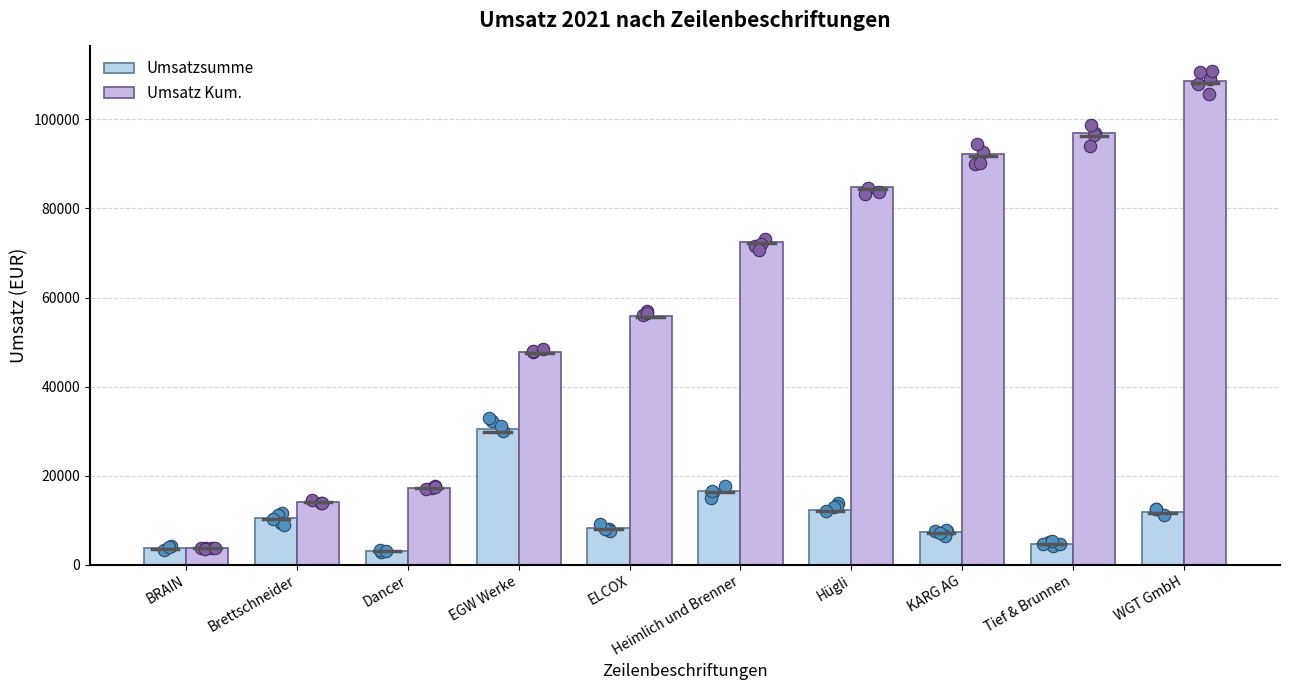

What are all the series names shown in the legend?

Umsatzsumme, Umsatz Kum.